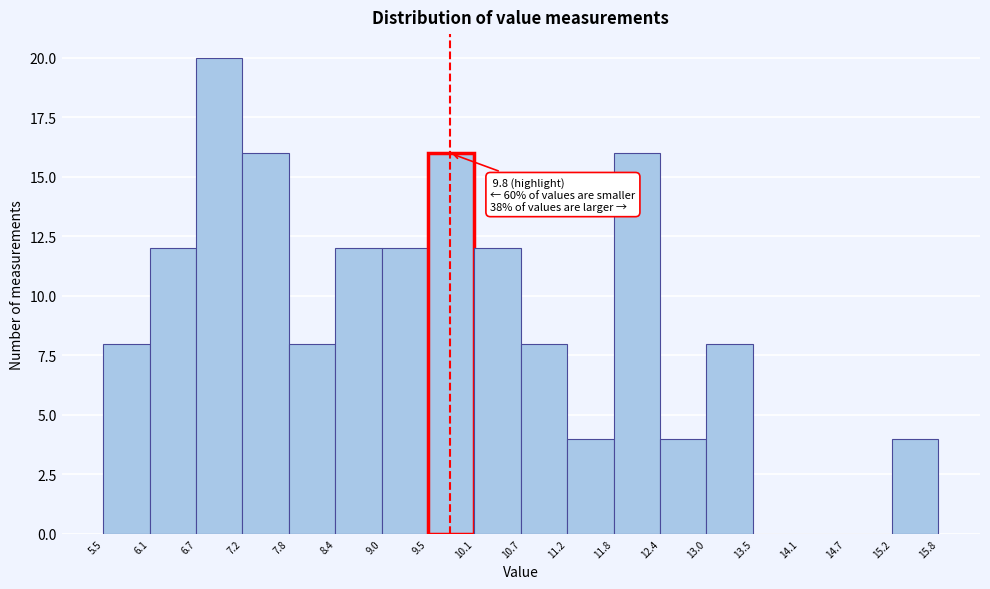

Over which range of the x-axis is the bar tallest?

6.7 to 7.2